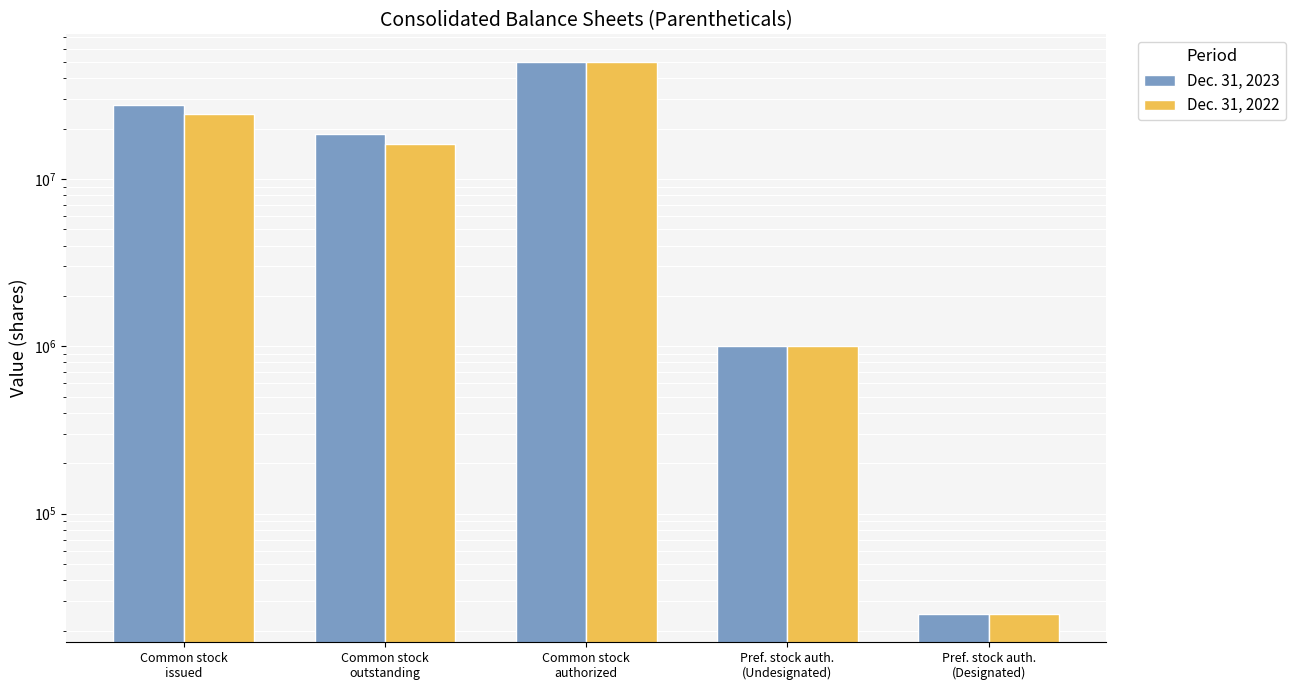

How many groups of bars are there?

5